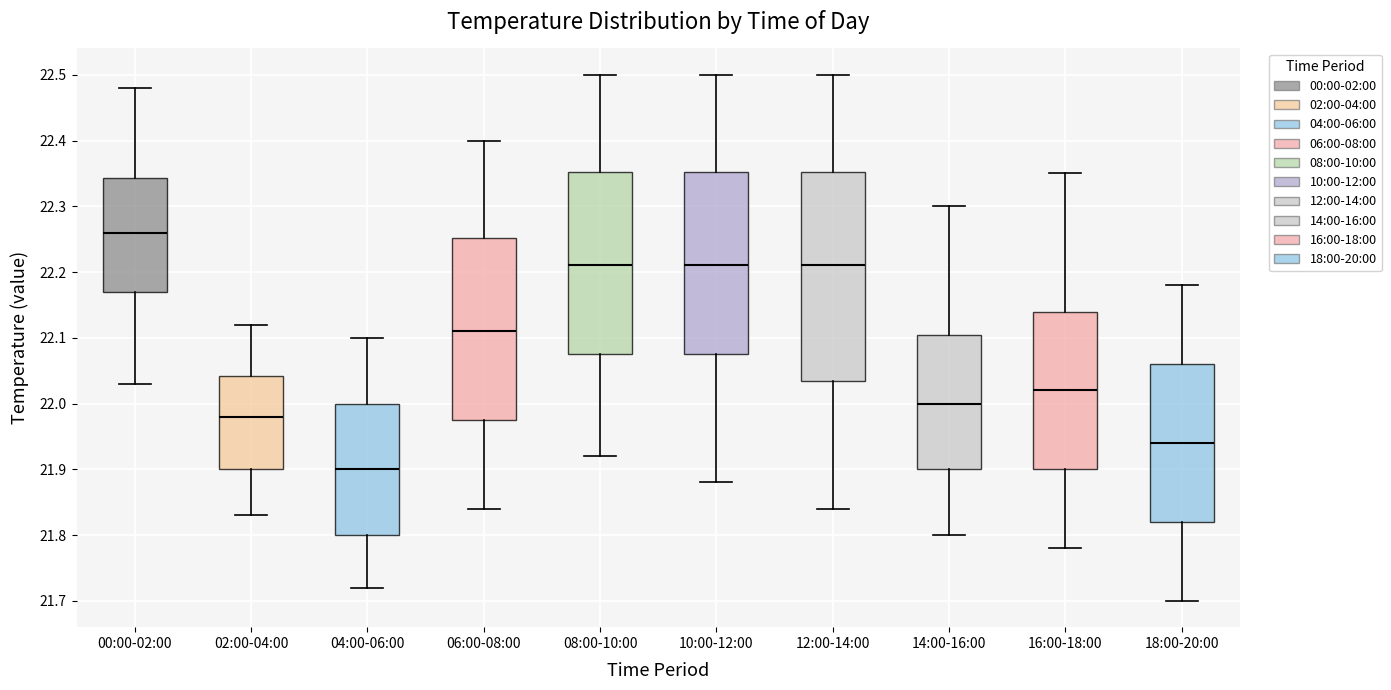

Reading left to right, read every box against the y-axis: the position of its median line, the range the box covers, and the ends of its whiskers. The values are not printed on the chart, so give them approximately, as read against the axis.

00:00-02:00: median 22.26, box 22.17 to 22.34, whiskers 22.03 to 22.48
02:00-04:00: median 21.98, box 21.90 to 22.04, whiskers 21.83 to 22.12
04:00-06:00: median 21.90, box 21.80 to 22.00, whiskers 21.72 to 22.10
06:00-08:00: median 22.11, box 21.98 to 22.25, whiskers 21.84 to 22.40
08:00-10:00: median 22.21, box 22.08 to 22.35, whiskers 21.92 to 22.50
10:00-12:00: median 22.21, box 22.08 to 22.35, whiskers 21.88 to 22.50
12:00-14:00: median 22.21, box 22.04 to 22.35, whiskers 21.84 to 22.50
14:00-16:00: median 22.00, box 21.90 to 22.11, whiskers 21.80 to 22.30
16:00-18:00: median 22.02, box 21.90 to 22.14, whiskers 21.78 to 22.35
18:00-20:00: median 21.94, box 21.82 to 22.06, whiskers 21.70 to 22.18